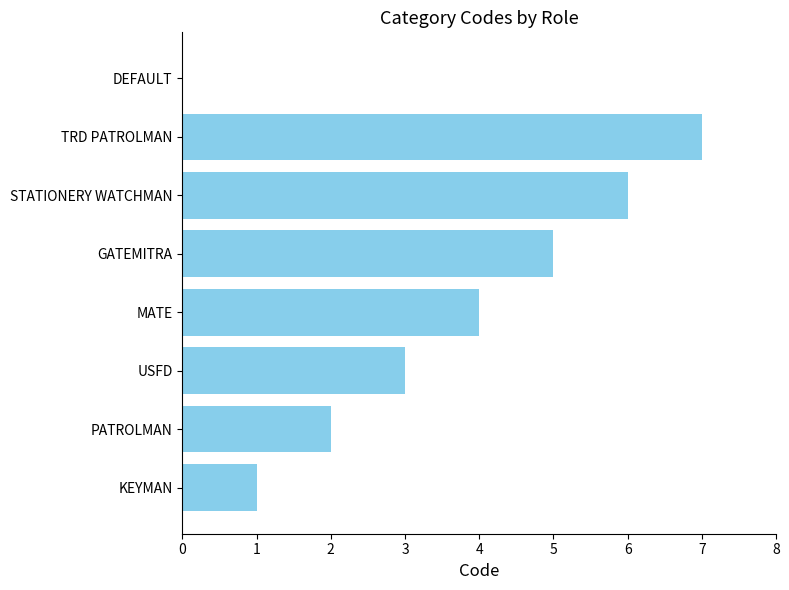

How many positive values are there?

7